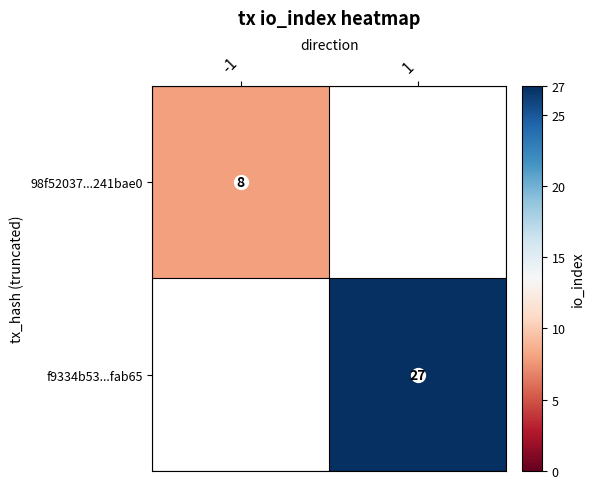

At which label does 98f52037...241bae0 reach its peak?

-1